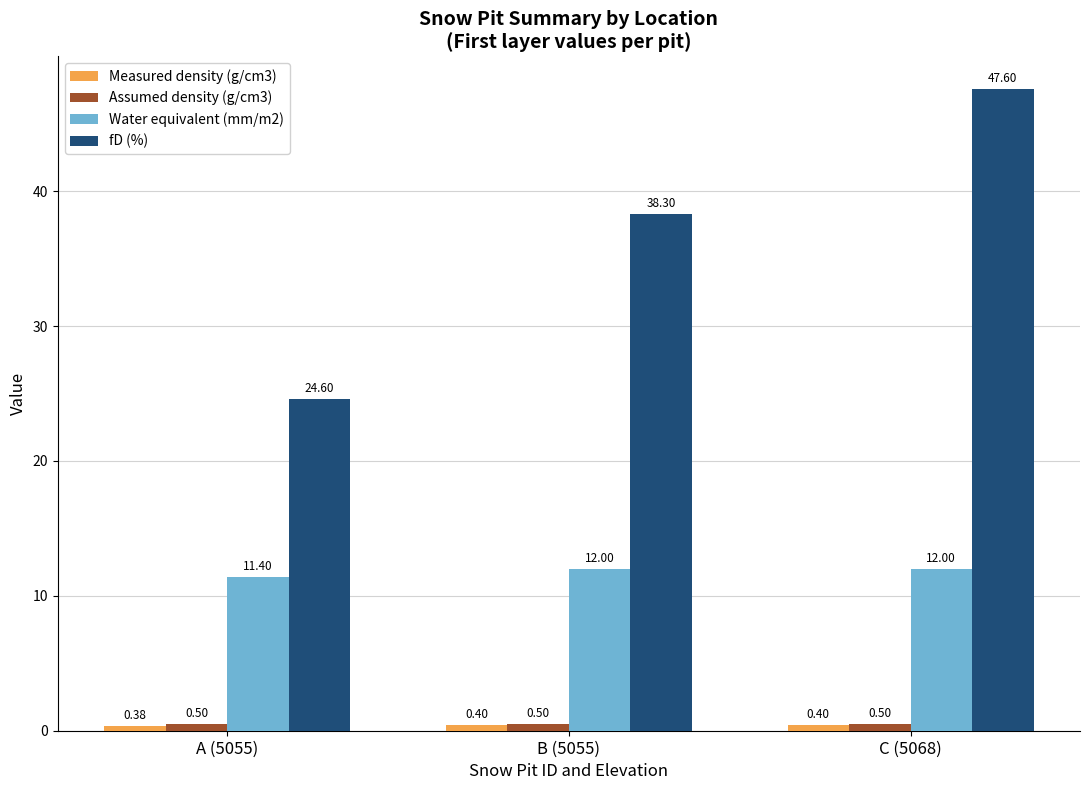

At how many categories does at least one series exceed 41?

1